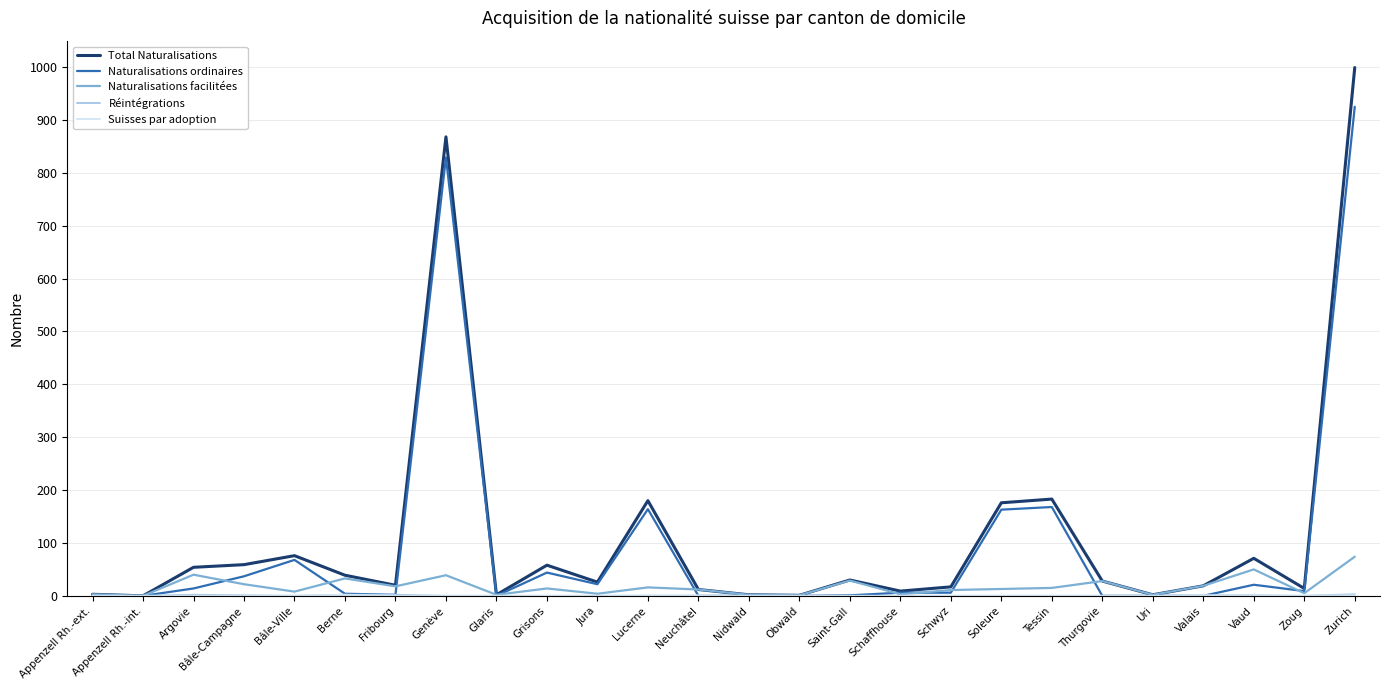

What is the spread (max minus min) of values at Fribourg?

20